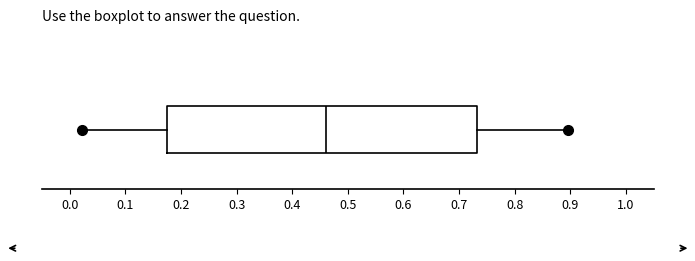

Read this box plot against the x-axis: the position of the median line, the range covered by the box, and the ends of both whiskers. The values are not printed on the chart, so give them approximately, as read against the axis.

median 0.46, box 0.17 to 0.73, whiskers 0.02 to 0.90